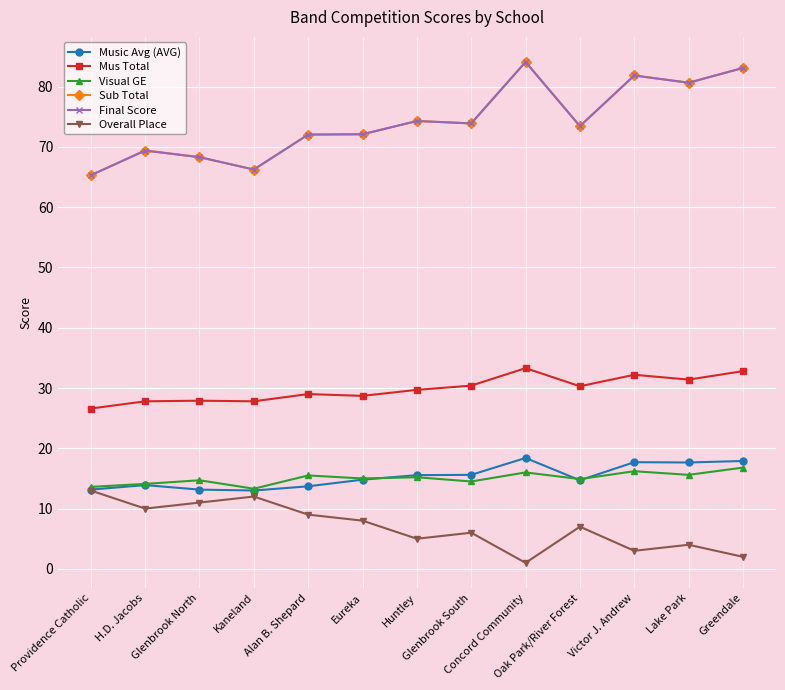

What is the total value across all series at Providence Catholic?

196.9